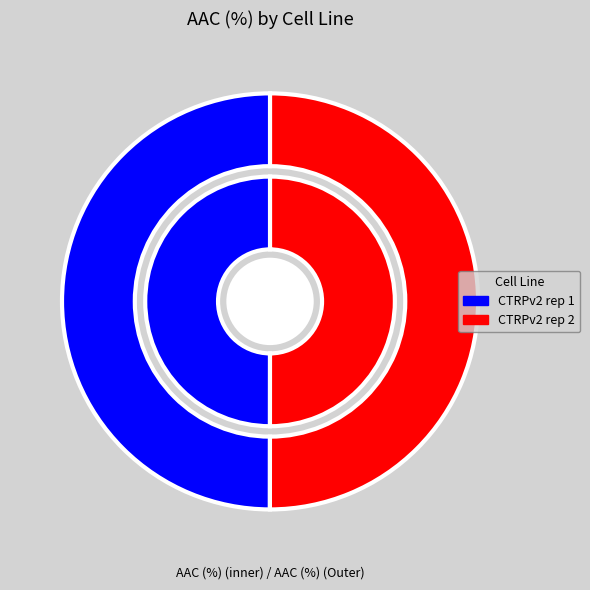

What is the smallest slice in the pie chart?

CTRPv2 rep 1